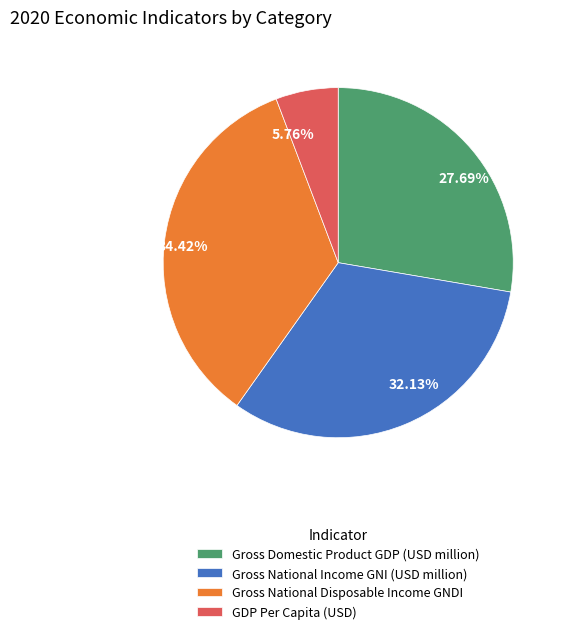

The Gross Domestic Product GDP (USD million) slice represents 28% of the pie. True or false?

True